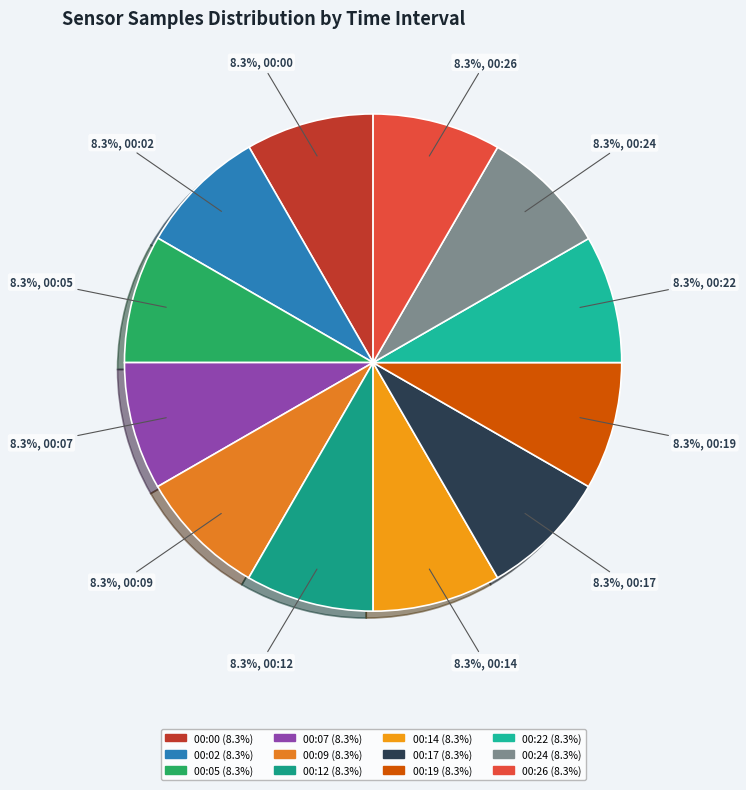

Do 00:07 and 00:14 together represent more than half of the pie?

No